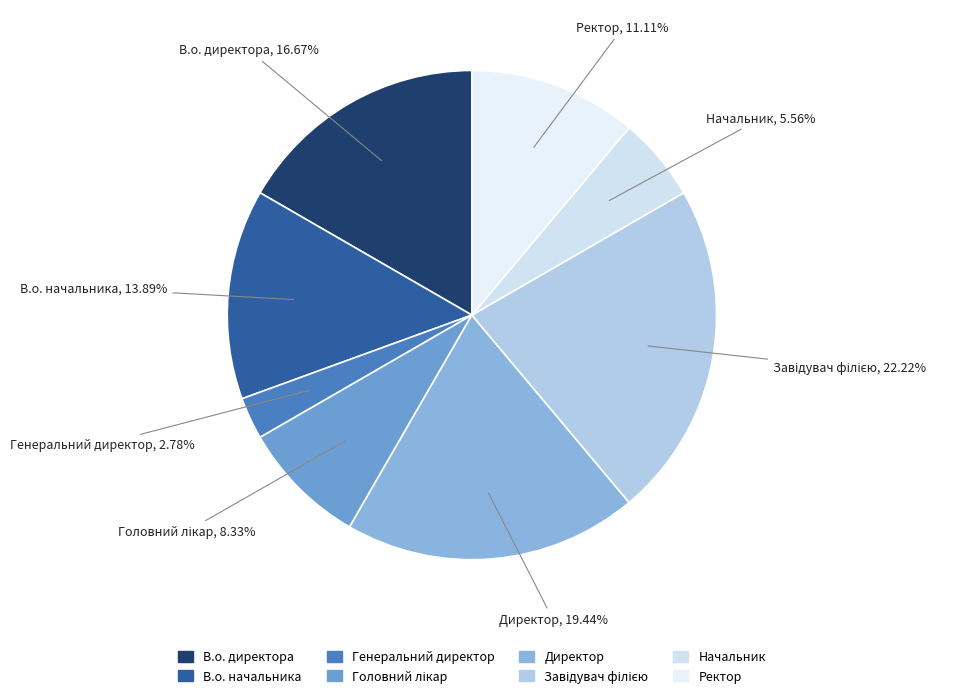

To the nearest percent, what is the average slice percentage?

12%